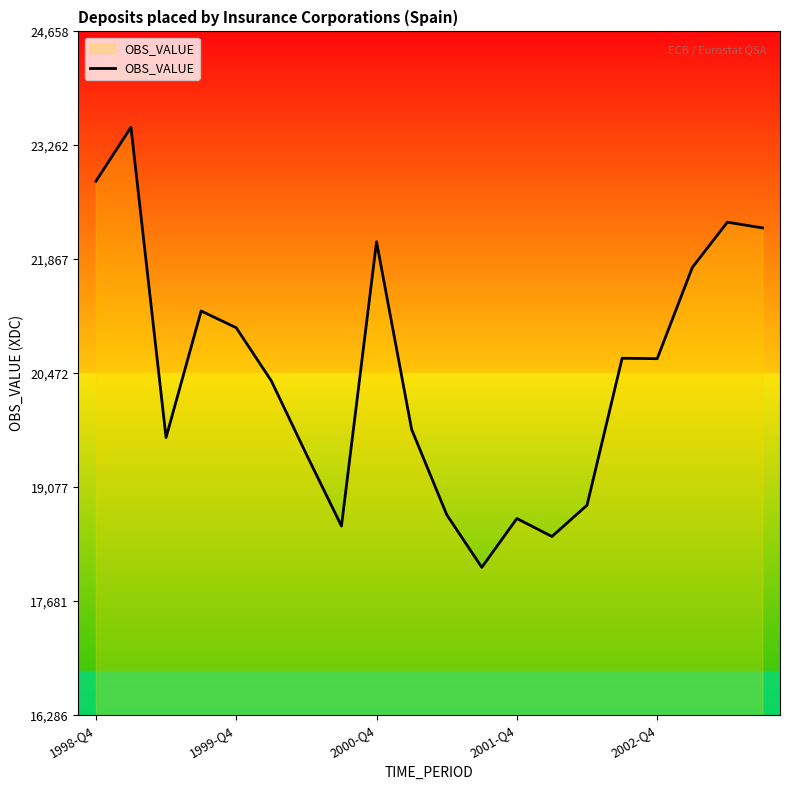

How many values are below 20651?

10